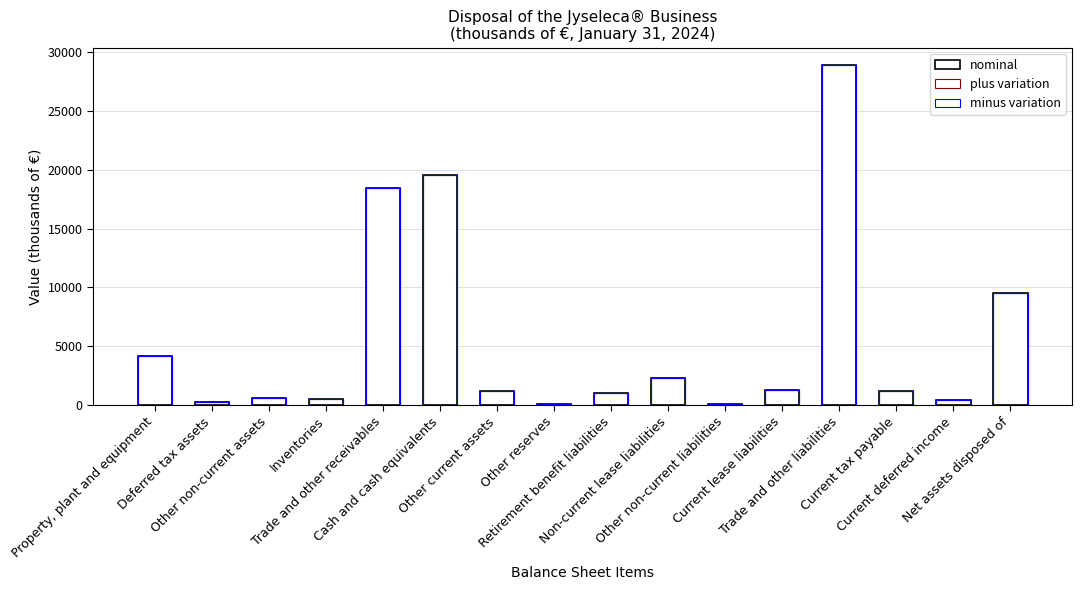

What is the maximum value for col_1?

28927